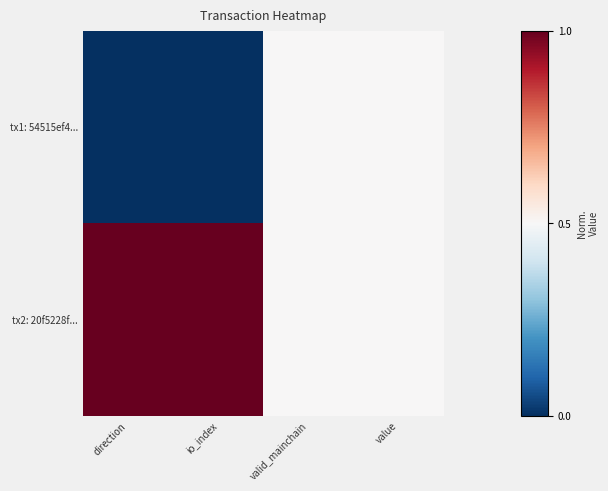

At which category does the chart reach its minimum across all series?

direction